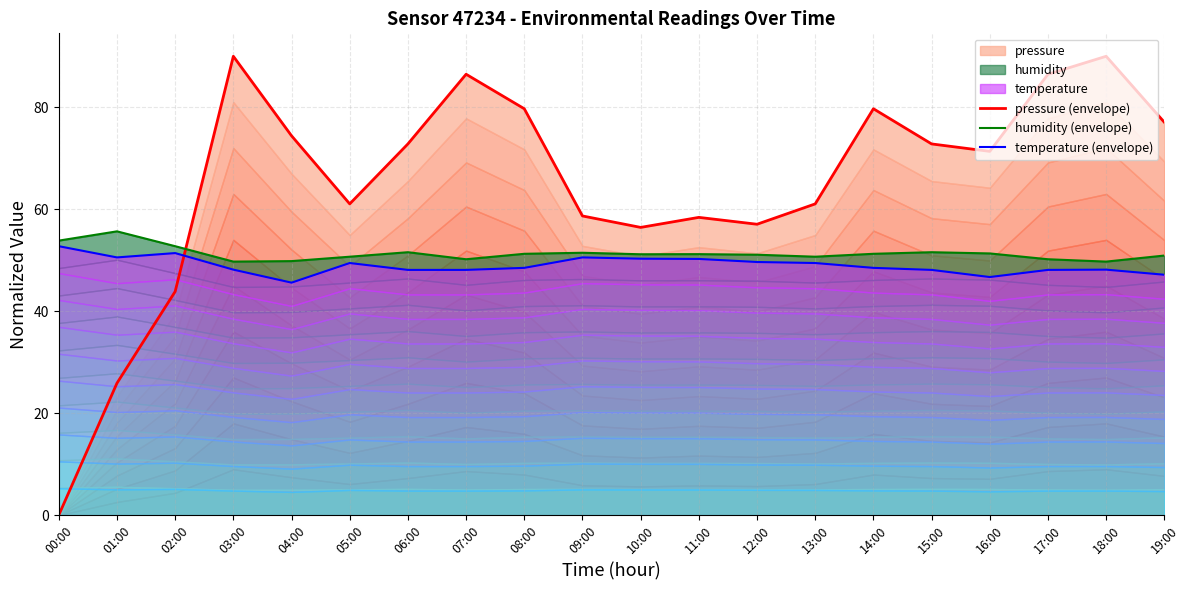

Is it true that temperature (envelope) equals 23.9 at 06:00?

False